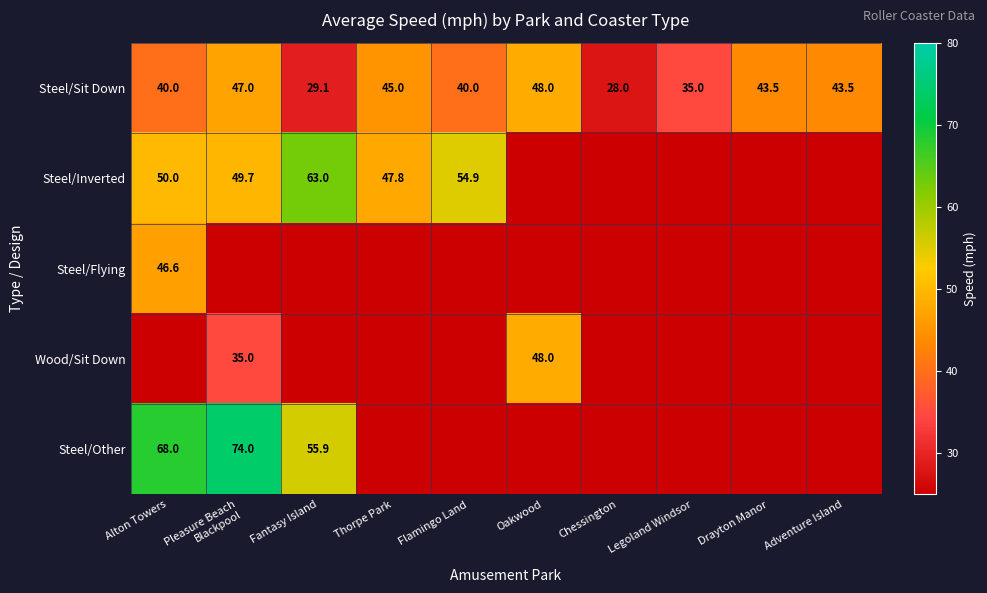

How many categories are shown in the chart?

10